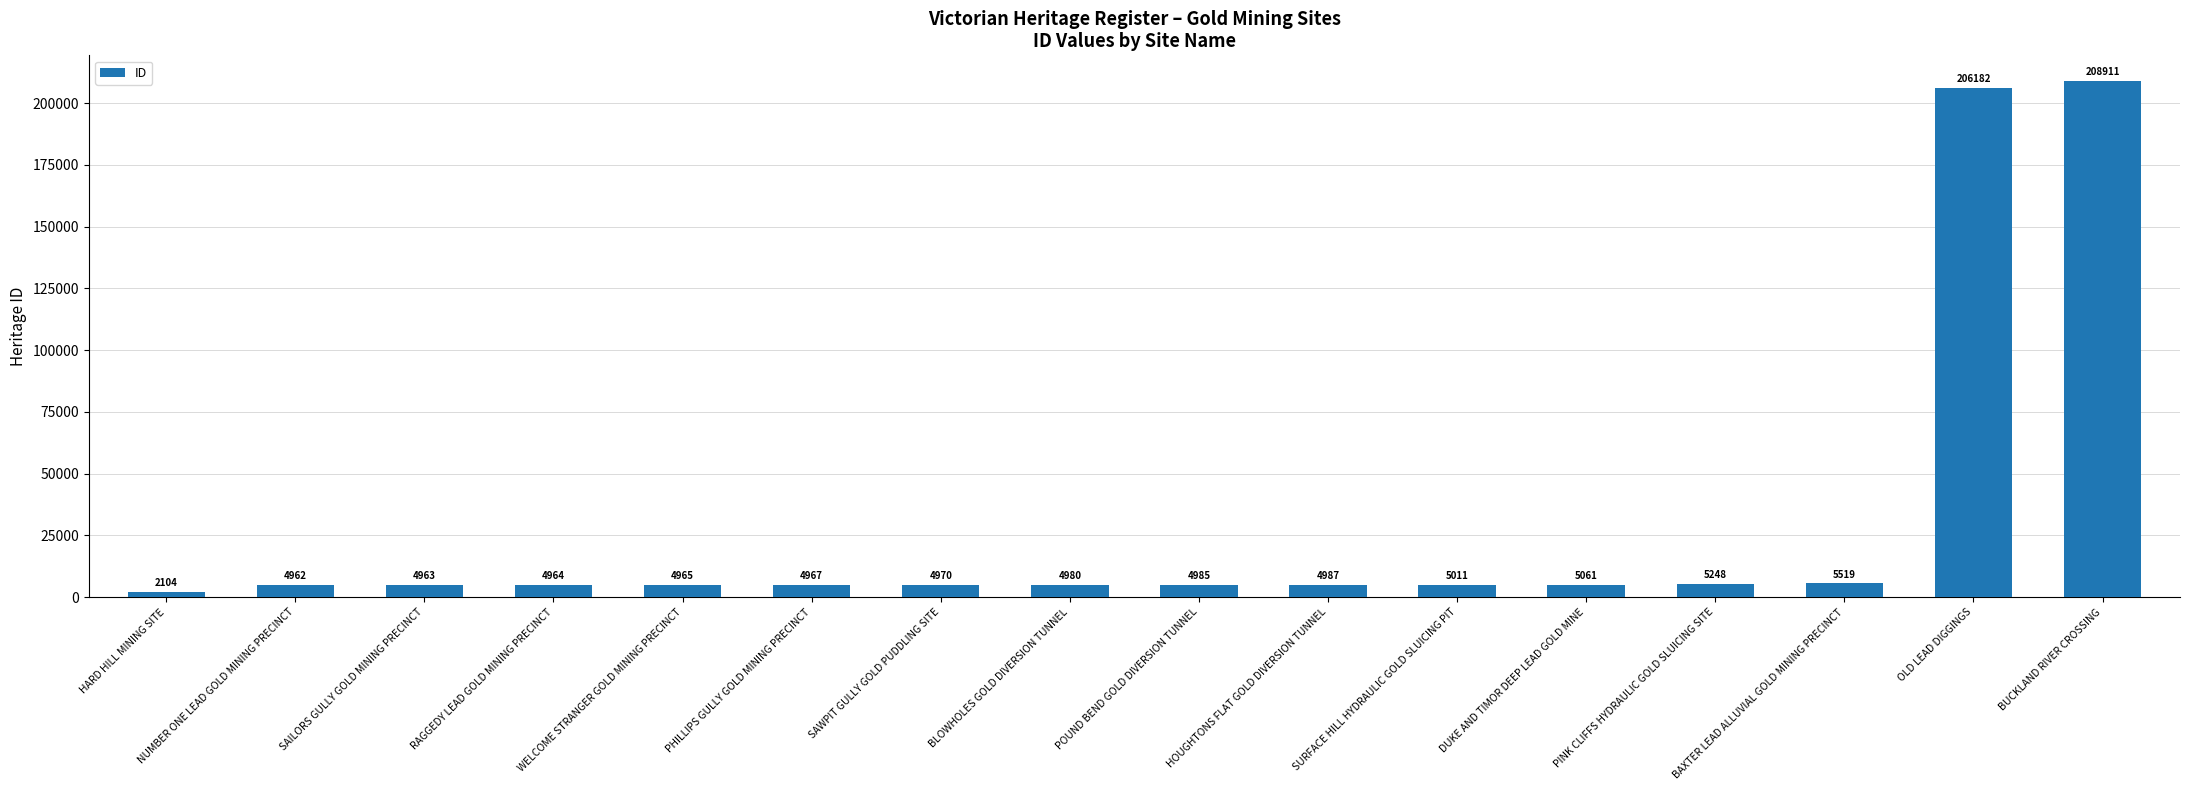

Where is the data nearest to the value 105507?

BAXTER LEAD ALLUVIAL GOLD MINING PRECINCT